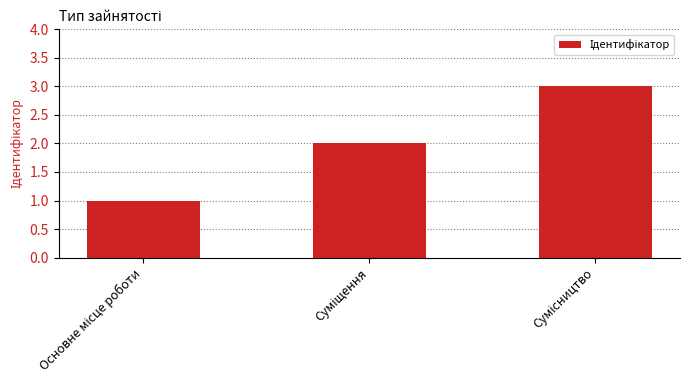

What is the maximum value shown in the chart?

3